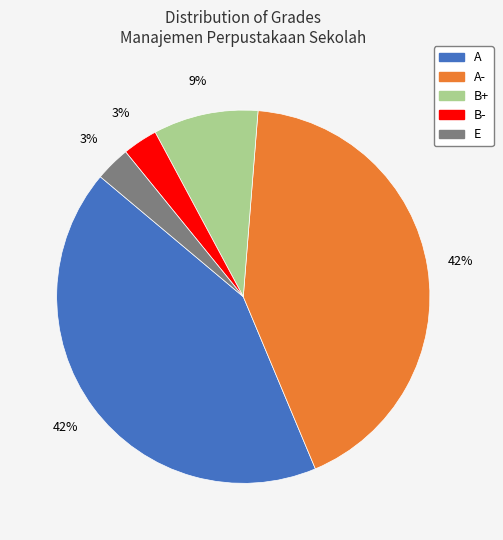

Is there any slice that represents more than half of the pie?

No